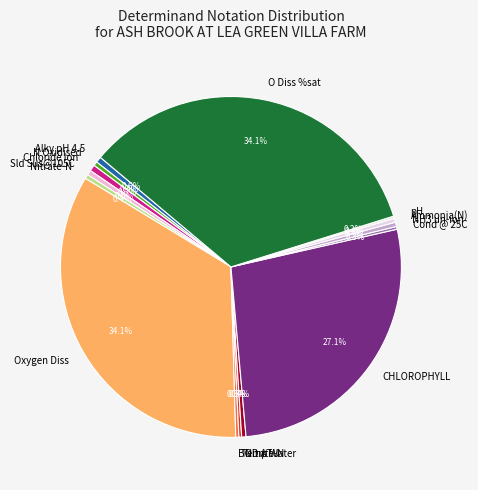

Approximately how many times larger is the value at Nitrite-N compared to Nitrate-N?

1.0